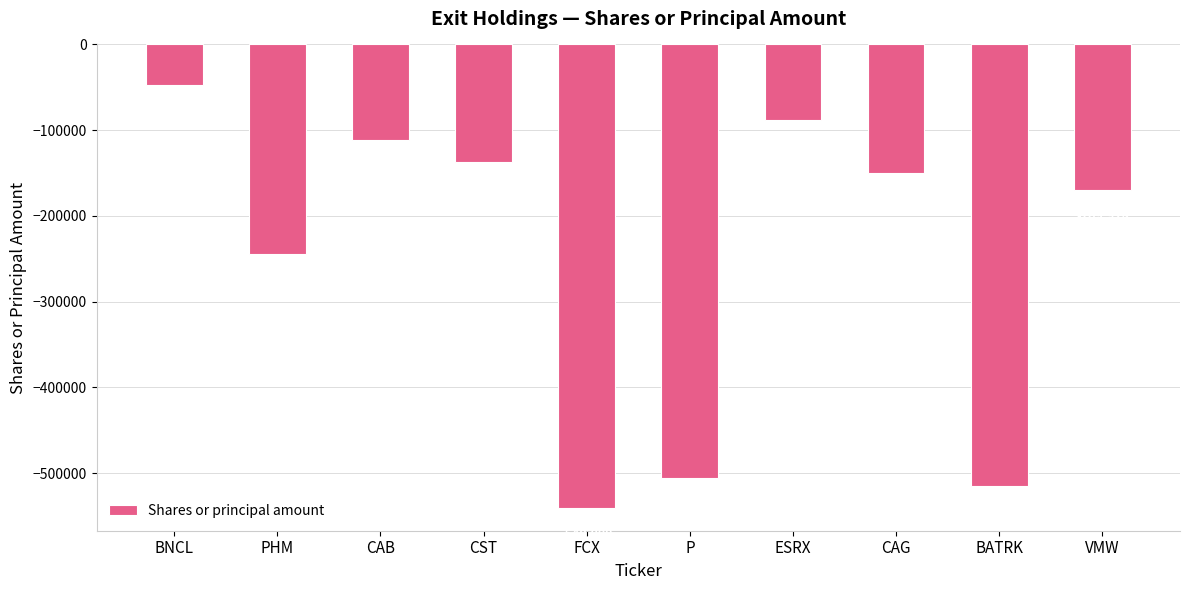

What is the label of the 9th bar from the right?

PHM